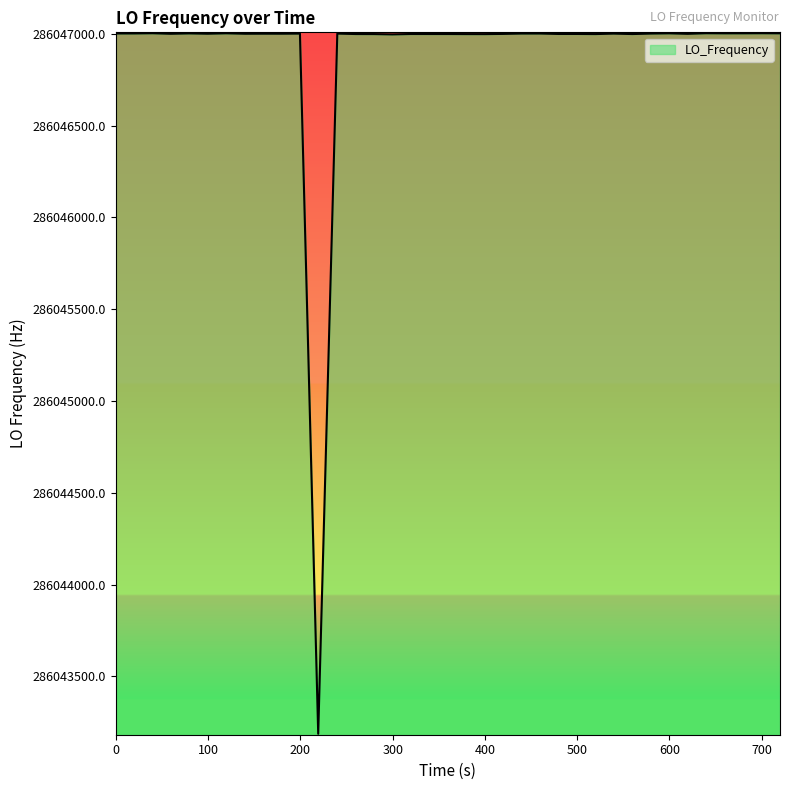

What is the difference between the maximum and minimum values?

3815.0